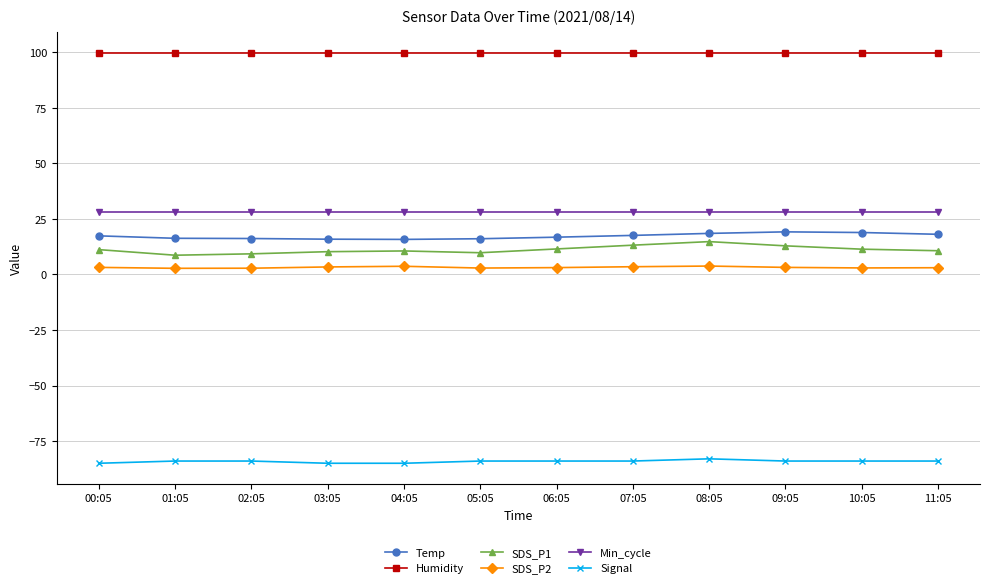

True or false: Humidity and Temp cross at least once.

False